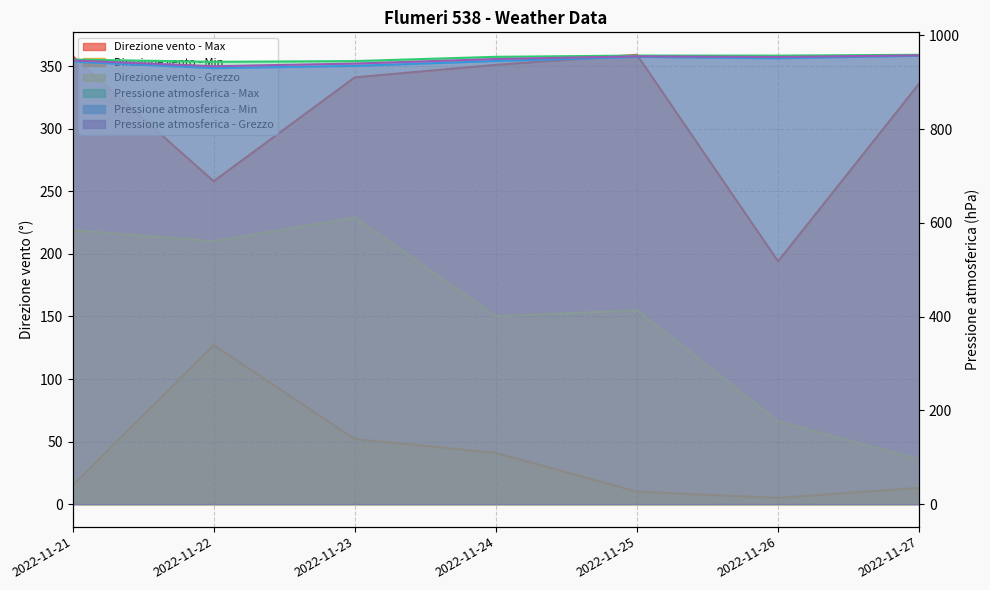

What is the difference between the Pressione atmosferica - Grezzo values at 2022-11-24 and 2022-11-23?

9.7